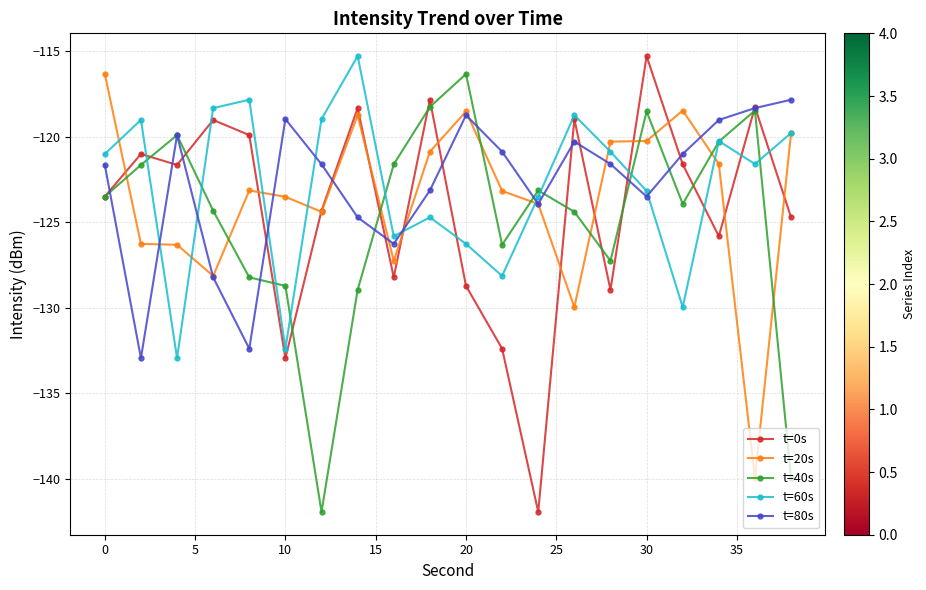

How many interior local valleys does the t=0s series have?

6